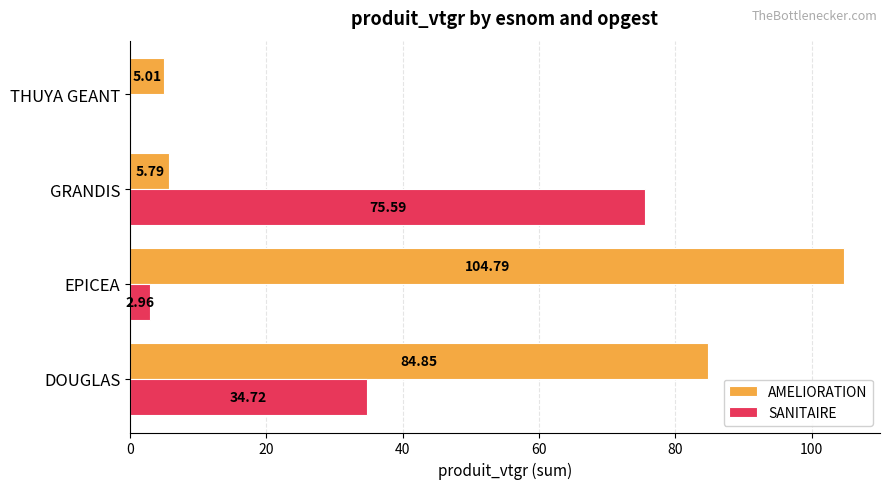

Which category has the highest value in the SANITAIRE series?

GRANDIS